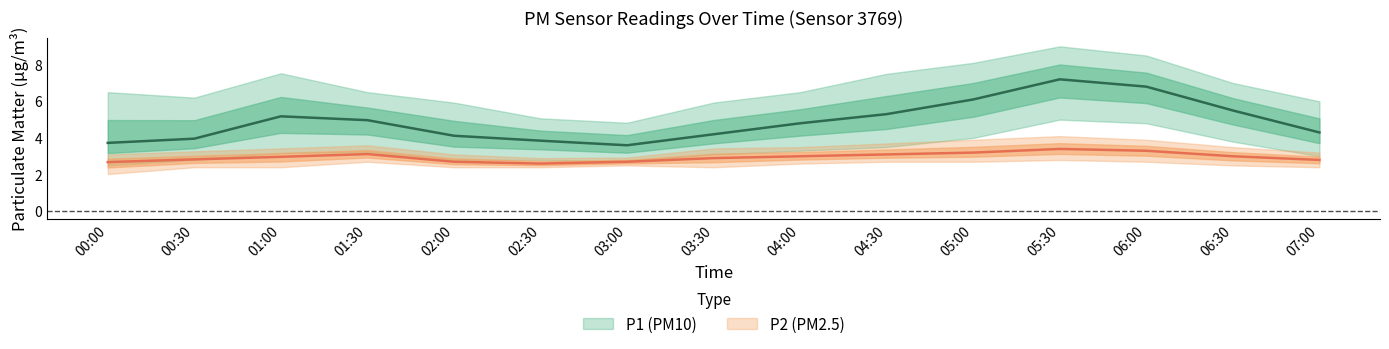

True or false: P2_lower and P1_upper intersect in this chart.

False